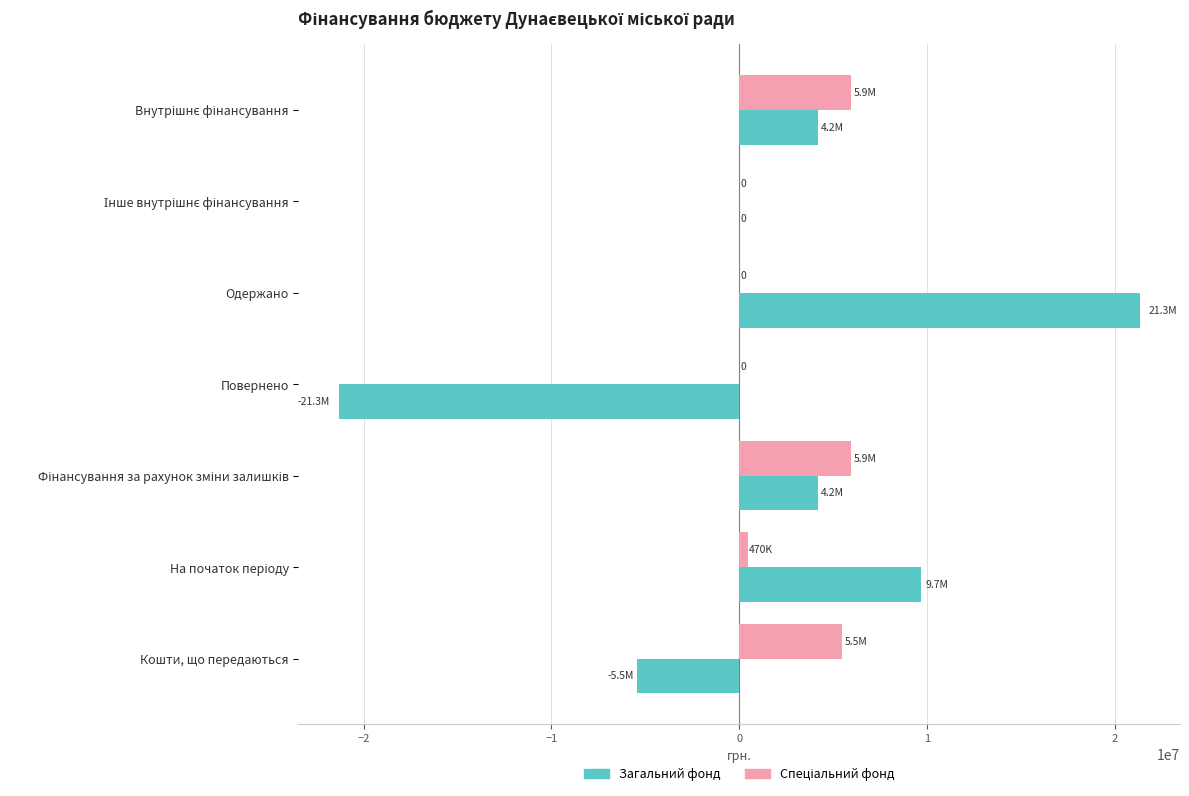

What is the sum of all Загальний фонд values?

12633900